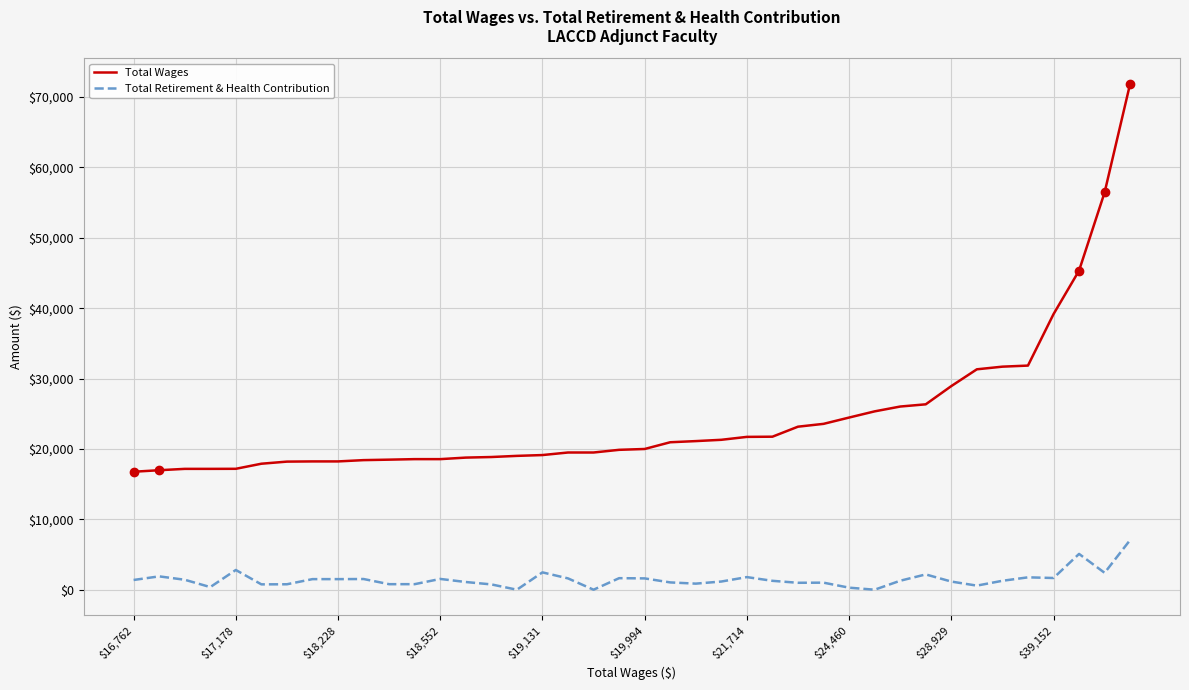

Which series has the largest total across all categories?

Total Wages